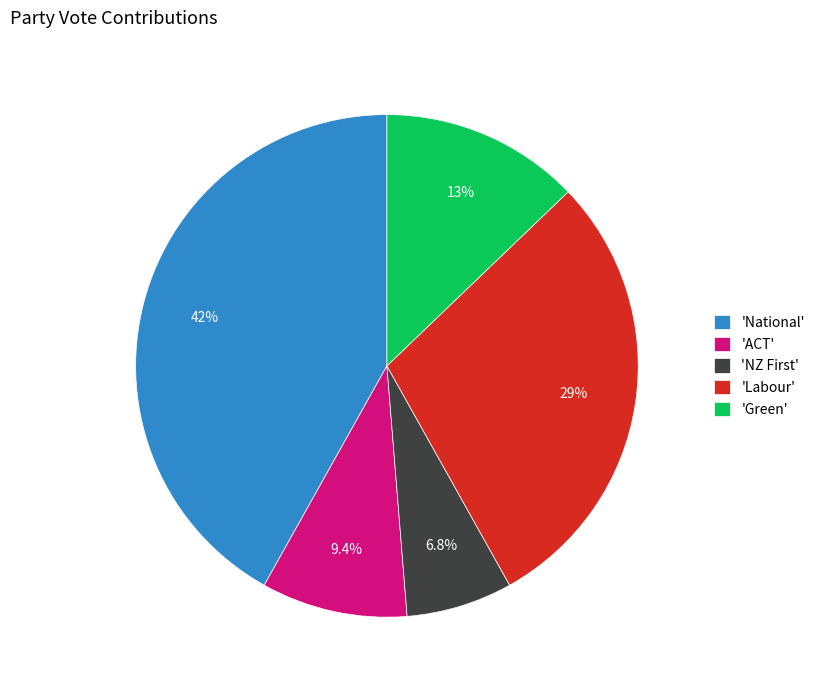

What is the ratio of the value at 'Labour' to the value at 'National'?

0.7